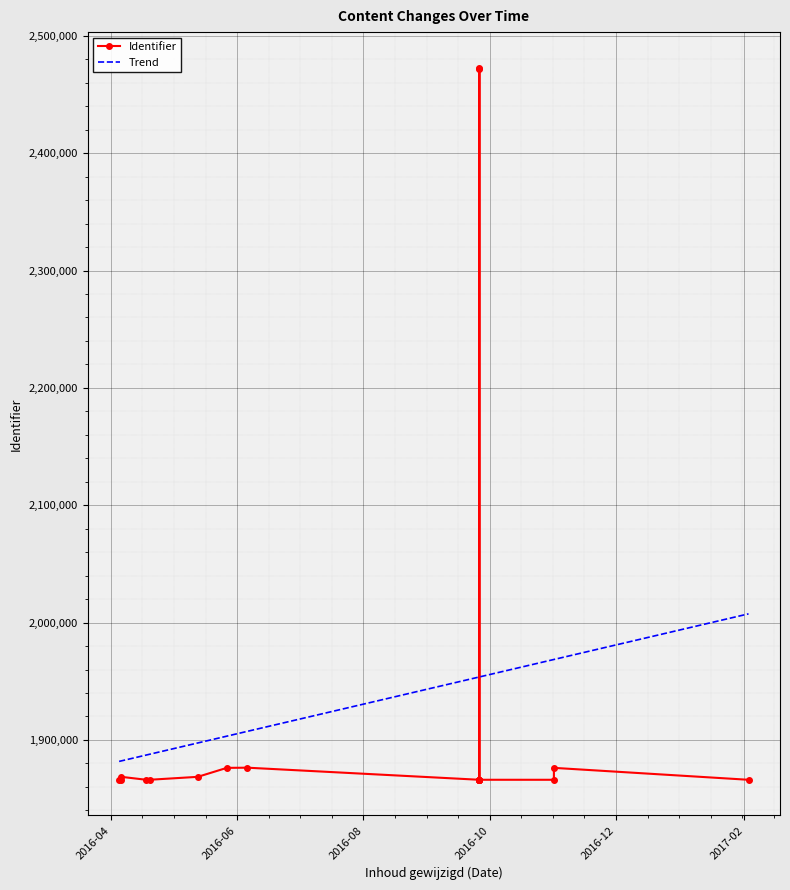

Reading left to right, transcribe all the data shown in this chart.

1866016	1866018	1866021	1866024	1866058	1866068	1868535	1868537	1876176	1876182	1876330	1866026	2472862	2471519	1866028	1866030	1866031	1866033	1866035